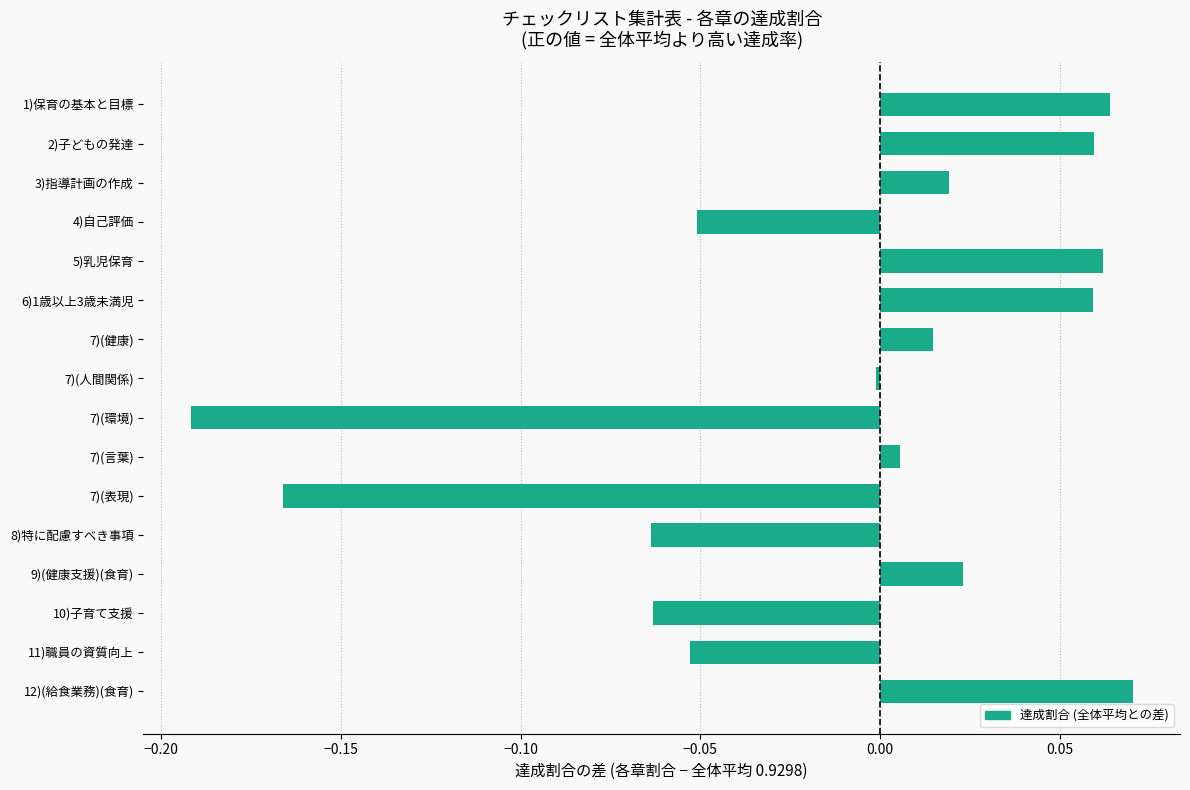

The chart shows a value of -0.3 at 7)(環境). True or false?

False